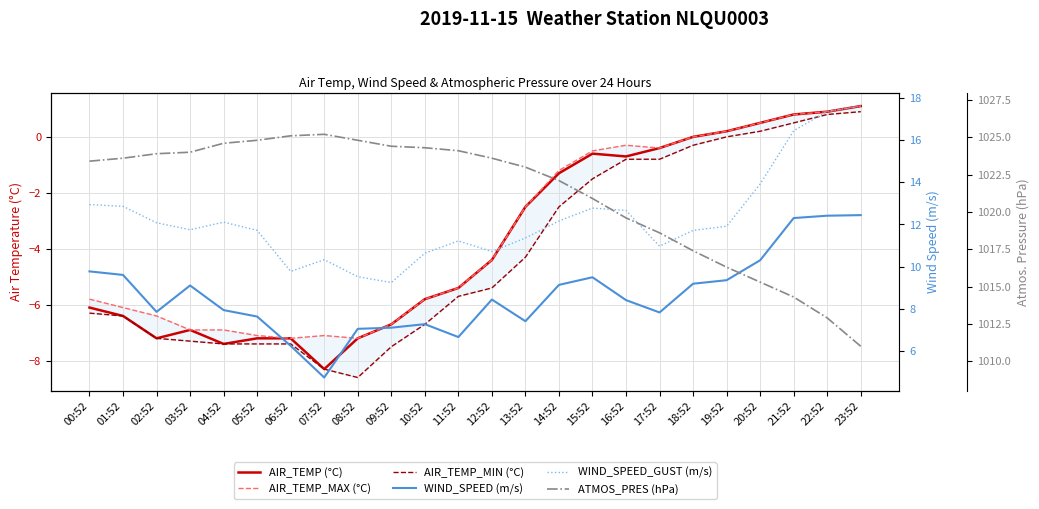

Reading right to left, what are all the values shown in this chart?

AIR_TEMP (°C): 23:52=1.1	22:52=0.9	21:52=0.8	20:52=0.5	19:52=0.2	18:52=0.0	17:52=-0.4	16:52=-0.7	15:52=-0.6	14:52=-1.3	13:52=-2.5	12:52=-4.4	11:52=-5.4	10:52=-5.8	09:52=-6.7	08:52=-7.2	07:52=-8.3	06:52=-7.2	05:52=-7.2	04:52=-7.4	03:52=-6.9	02:52=-7.2	01:52=-6.4	00:52=-6.1
AIR_TEMP_MAX (°C): 23:52=1.1	22:52=0.9	21:52=0.8	20:52=0.5	19:52=0.2	18:52=0.0	17:52=-0.4	16:52=-0.3	15:52=-0.5	14:52=-1.2	13:52=-2.5	12:52=-4.4	11:52=-5.4	10:52=-5.8	09:52=-6.7	08:52=-7.2	07:52=-7.1	06:52=-7.2	05:52=-7.1	04:52=-6.9	03:52=-6.9	02:52=-6.4	01:52=-6.1	00:52=-5.8
AIR_TEMP_MIN (°C): 23:52=0.9	22:52=0.8	21:52=0.5	20:52=0.2	19:52=0.0	18:52=-0.3	17:52=-0.8	16:52=-0.8	15:52=-1.5	14:52=-2.5	13:52=-4.3	12:52=-5.4	11:52=-5.7	10:52=-6.7	09:52=-7.5	08:52=-8.6	07:52=-8.3	06:52=-7.4	05:52=-7.4	04:52=-7.4	03:52=-7.3	02:52=-7.2	01:52=-6.4	00:52=-6.3
WIND_SPEED (m/s): 23:52=12.4	22:52=12.4	21:52=12.3	20:52=10.3	19:52=9.4	18:52=9.2	17:52=7.8	16:52=8.4	15:52=9.5	14:52=9.1	13:52=7.4	12:52=8.4	11:52=6.7	10:52=7.3	09:52=7.1	08:52=7.1	07:52=4.8	06:52=6.2	05:52=7.6	04:52=7.9	03:52=9.1	02:52=7.9	01:52=9.6	00:52=9.8
WIND_SPEED_GUST (m/s): 23:52=17.6	22:52=17.4	21:52=16.4	20:52=13.9	19:52=11.9	18:52=11.7	17:52=11.0	16:52=12.7	15:52=12.8	14:52=12.2	13:52=11.4	12:52=10.7	11:52=11.2	10:52=10.6	09:52=9.2	08:52=9.5	07:52=10.3	06:52=9.8	05:52=11.7	04:52=12.1	03:52=11.8	02:52=12.1	01:52=12.9	00:52=12.9
ATMOS_PRES (hPa): 23:52=1011.0	22:52=1012.9	21:52=1014.3	20:52=1015.3	19:52=1016.3	18:52=1017.4	17:52=1018.6	16:52=1019.6	15:52=1020.9	14:52=1022.1	13:52=1023.0	12:52=1023.6	11:52=1024.1	10:52=1024.3	09:52=1024.4	08:52=1024.8	07:52=1025.2	06:52=1025.1	05:52=1024.8	04:52=1024.6	03:52=1024.0	02:52=1023.9	01:52=1023.6	00:52=1023.4